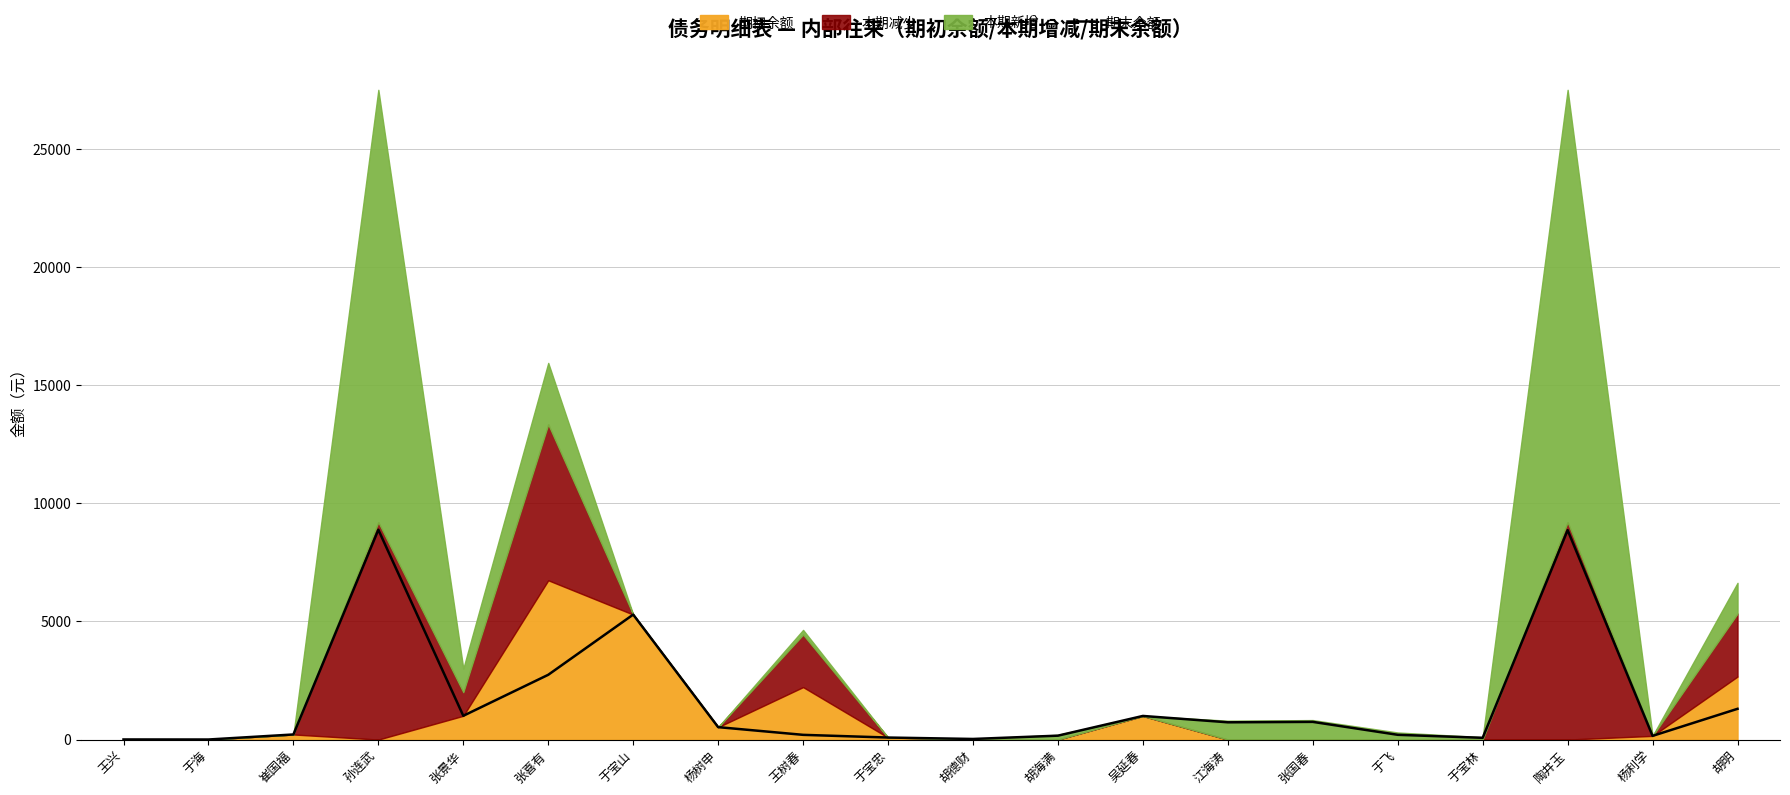

How many points are lower than both their immediate neighbors (excluding endpoints)?

6